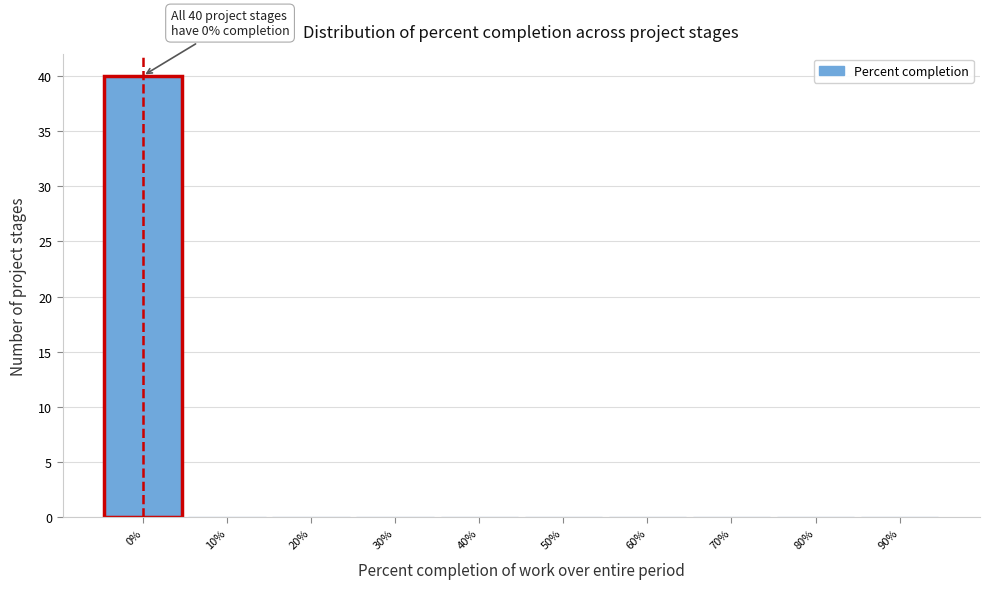

Over which range of the x-axis is the bar tallest?

-5 to 5